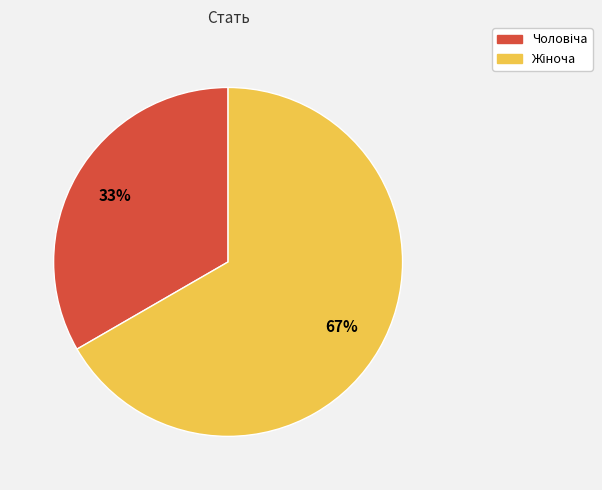

Is there a majority slice in this chart?

Yes